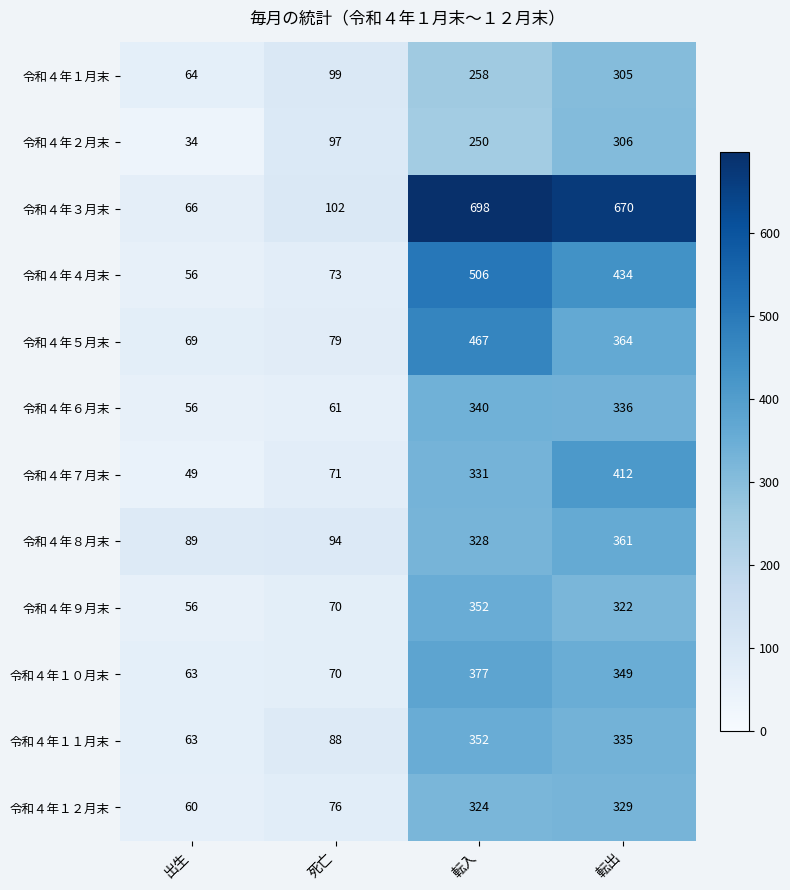

What is the difference between the highest and lowest values at 転入?

448